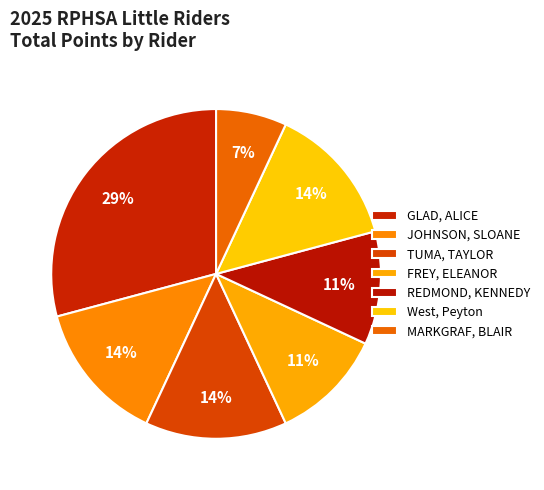

Is the sum of MARKGRAF, BLAIR and West, Peyton greater than half?

No